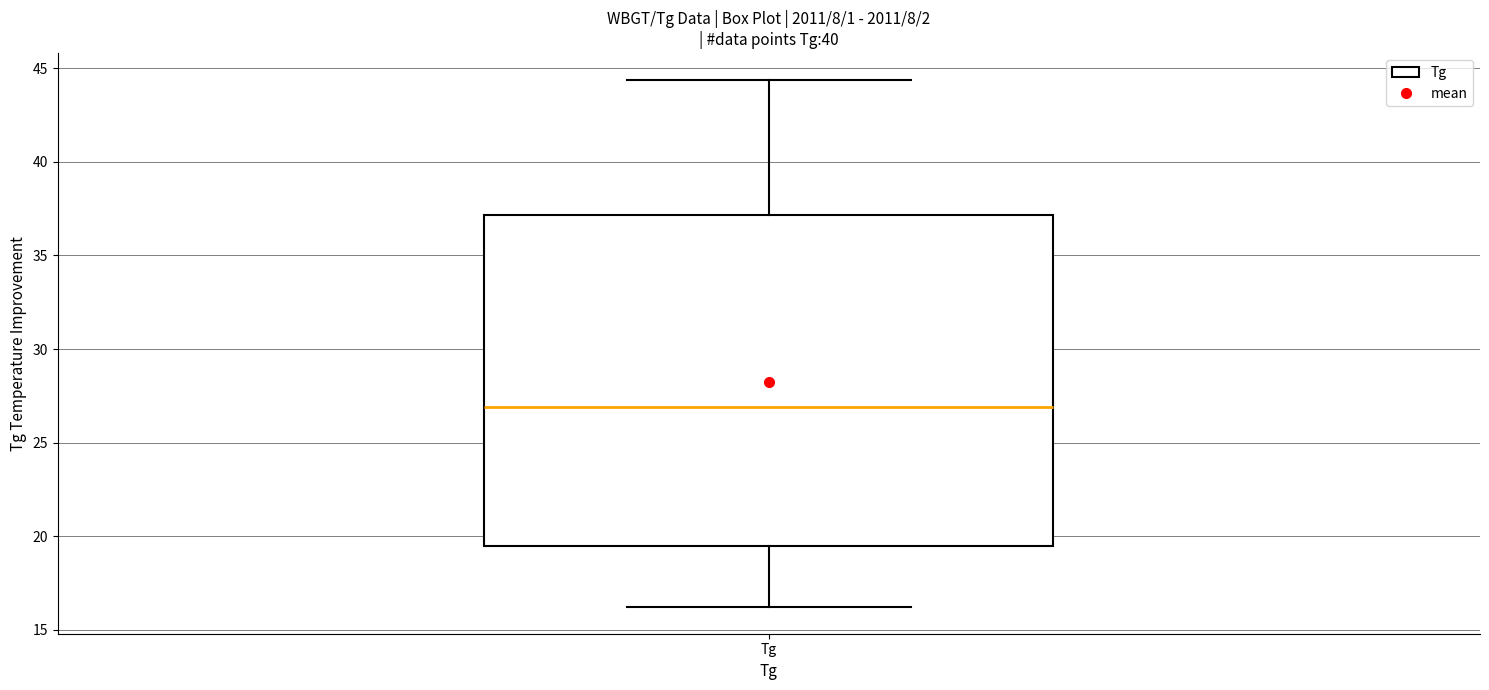

Where is the upper edge of the box for Tg on the y-axis? The values are not printed on the chart, so give them approximately, as read against the axis.

37.0